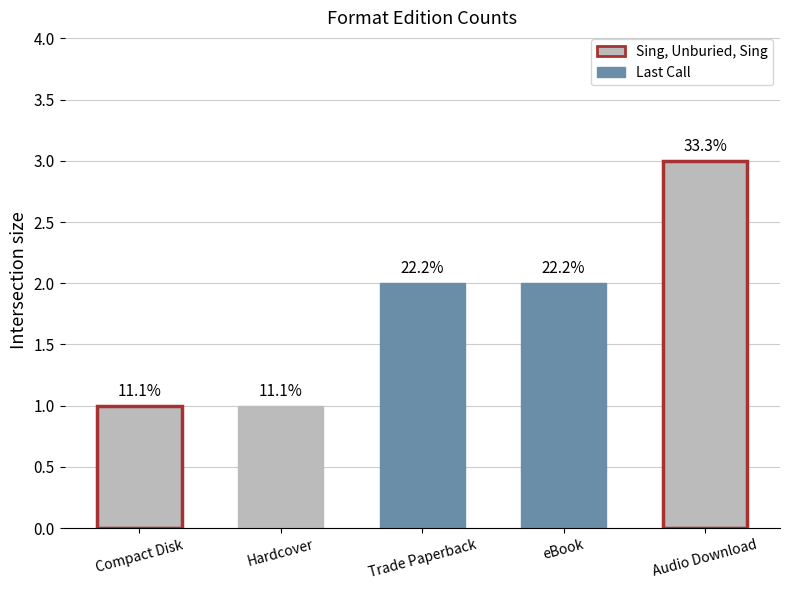

Does the chart contain any negative values?

No